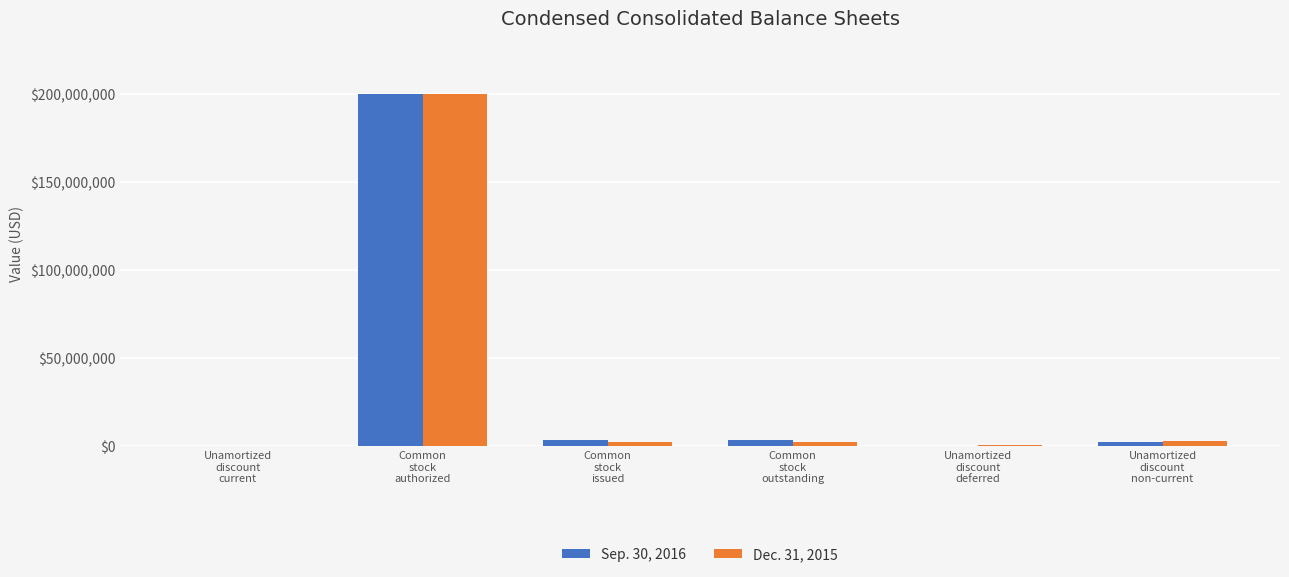

What is the maximum value shown in the chart?

200000000